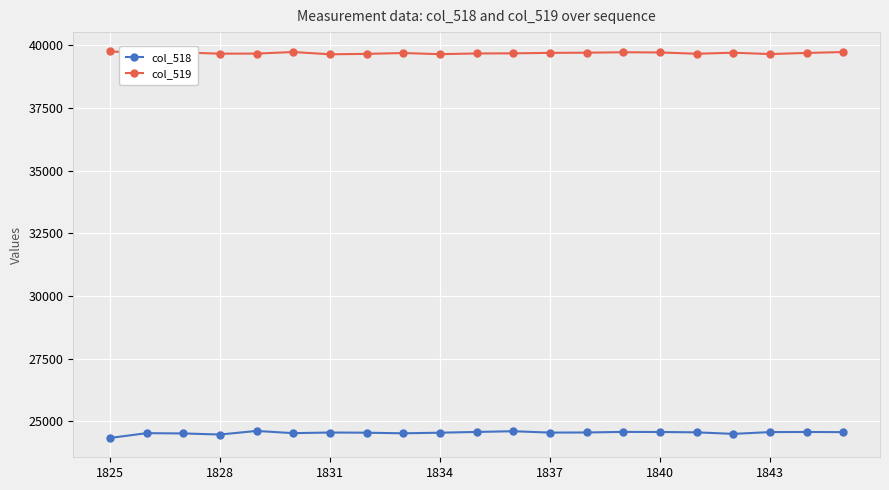

What is the value of the col_519 point at the 18th from the left?

39709